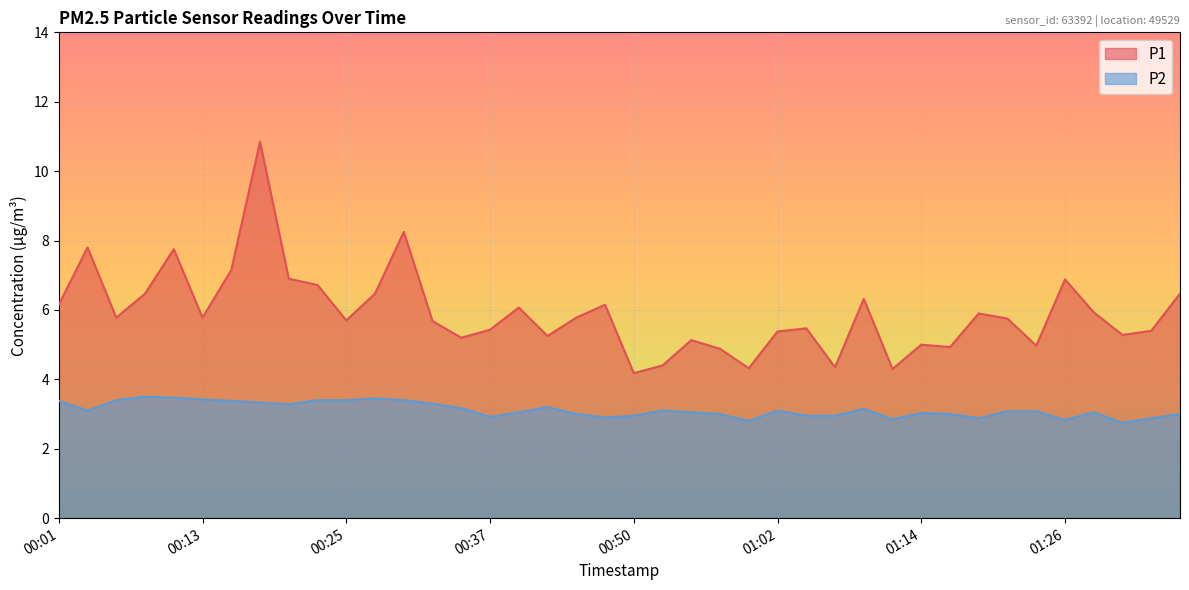

What is the greatest value displayed?

10.8